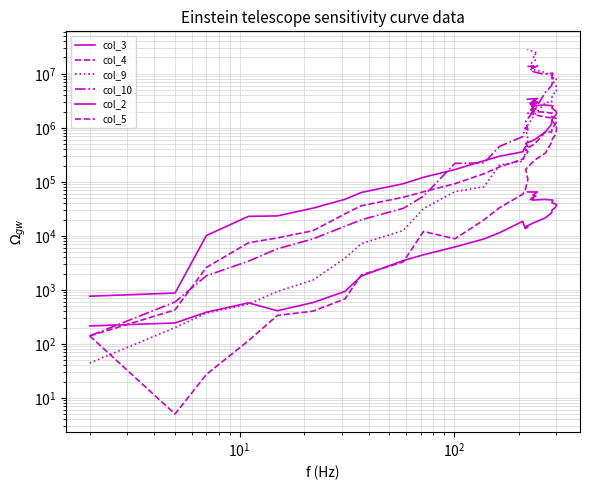

List the series in order of their peak value, highest first.

col_9, col_10, col_3, col_5, col_4, col_2